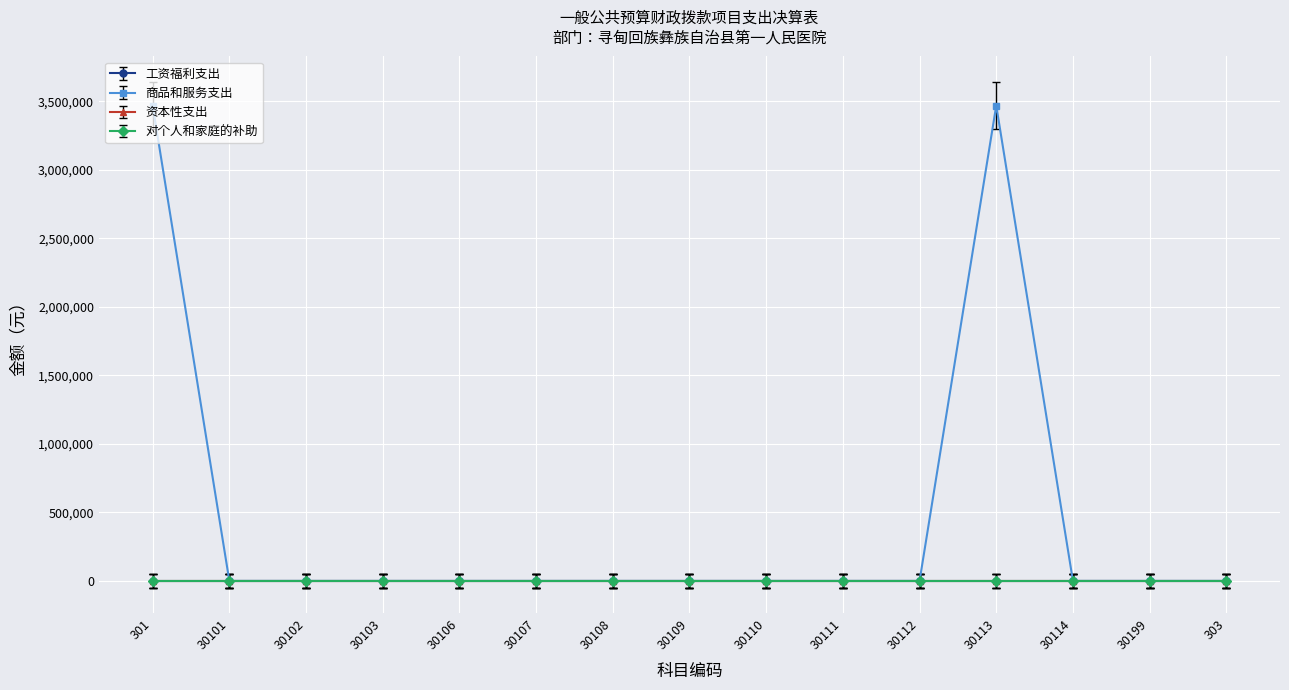

True or false: 商品和服务支出 and 对个人和家庭的补助 cross at least once.

False